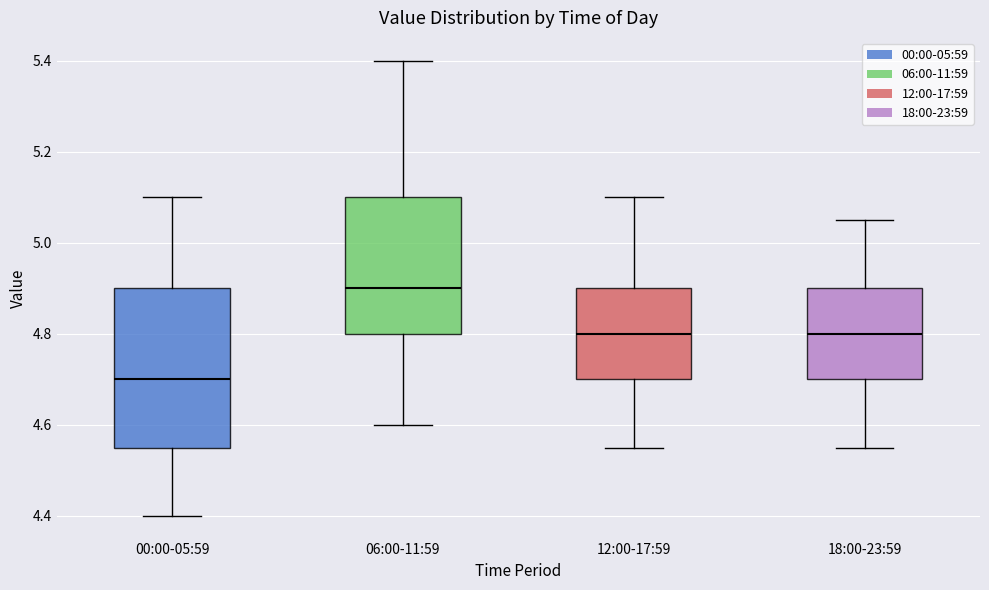

Reading left to right, transcribe this box plot: for each box, give where its median line is, the range the box spans, and where its two whiskers end, as read against the y-axis. The values are not printed on the chart, so give them approximately, as read against the axis.

00:00-05:59: median 4.70, box 4.56 to 4.90, whiskers 4.40 to 5.10
06:00-11:59: median 4.90, box 4.80 to 5.10, whiskers 4.60 to 5.40
12:00-17:59: median 4.80, box 4.70 to 4.90, whiskers 4.56 to 5.10
18:00-23:59: median 4.80, box 4.70 to 4.90, whiskers 4.56 to 5.06